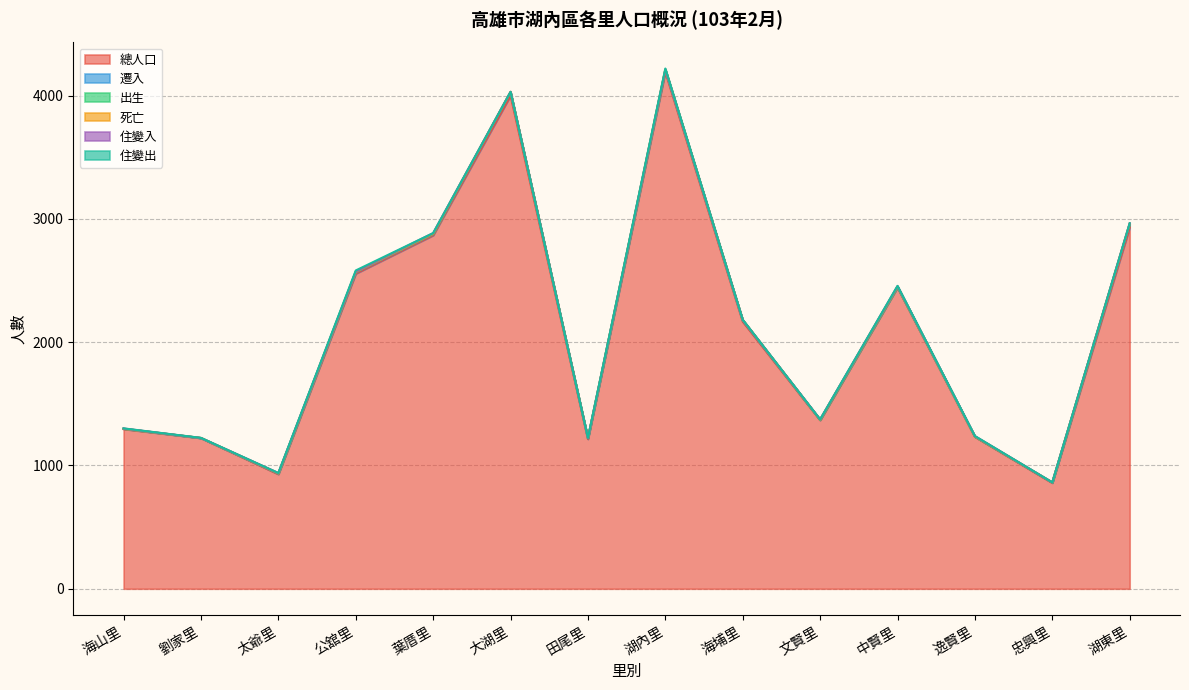

How many values in the 住變出 series are below 1?

6